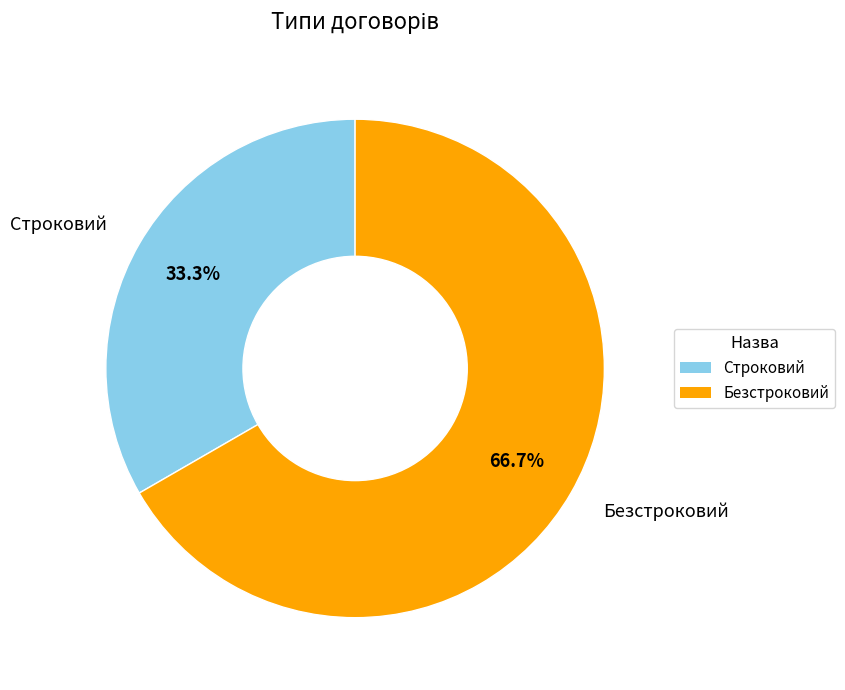

Between Строковий and Безстроковий, which is larger?

Безстроковий